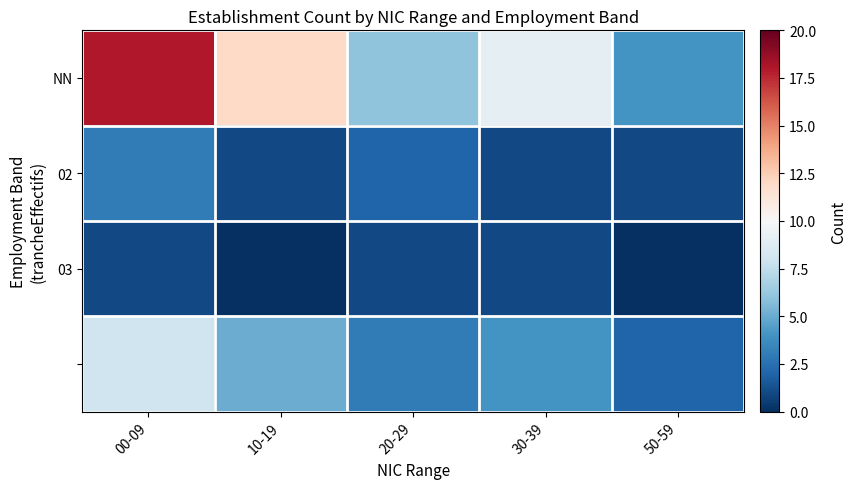

At how many categories does at least one series exceed 4?

4